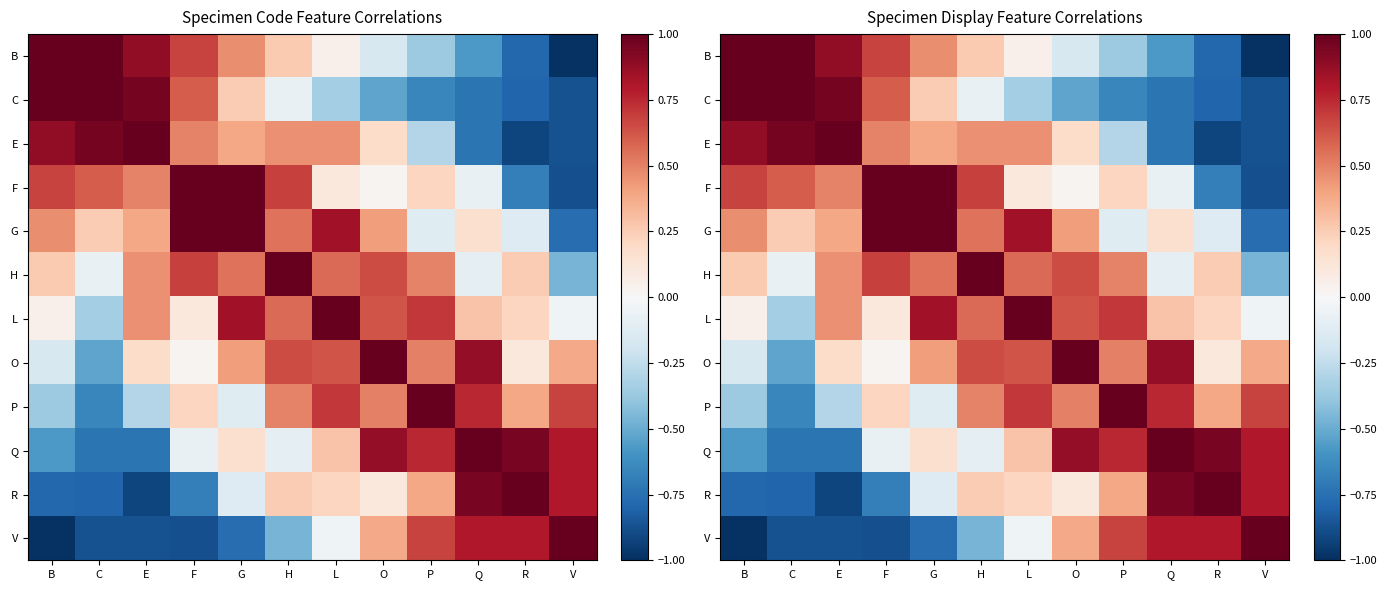

How many positive values does the V series have?

5